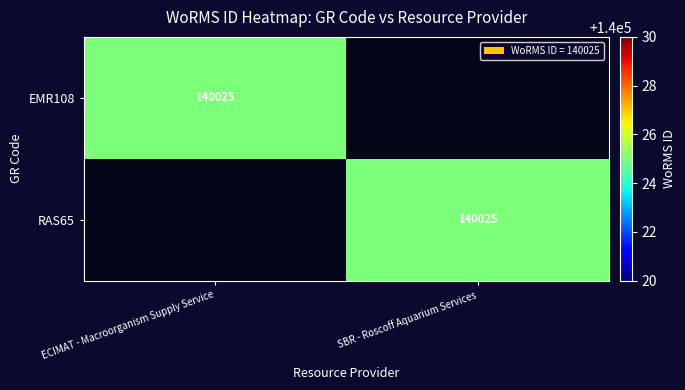

What is the total value across all series at SBR - Roscoff Aquarium Services?

140025